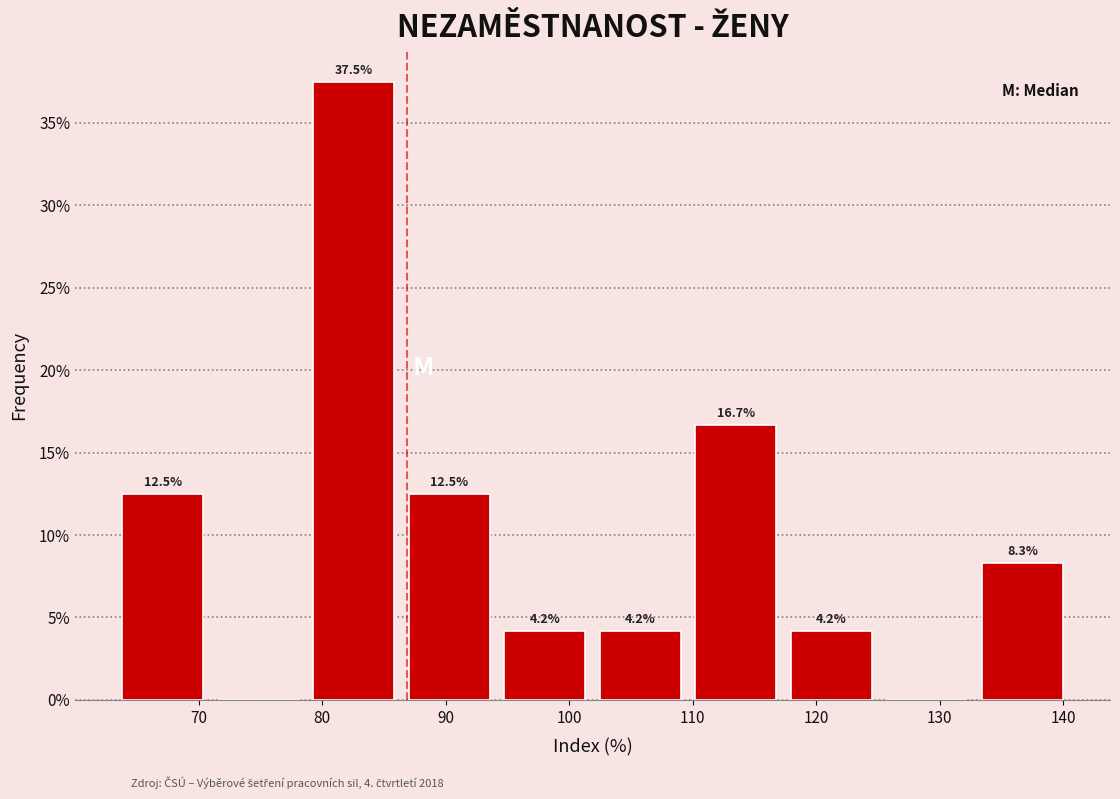

Which range on the x-axis has the tallest bar?

79 to 86